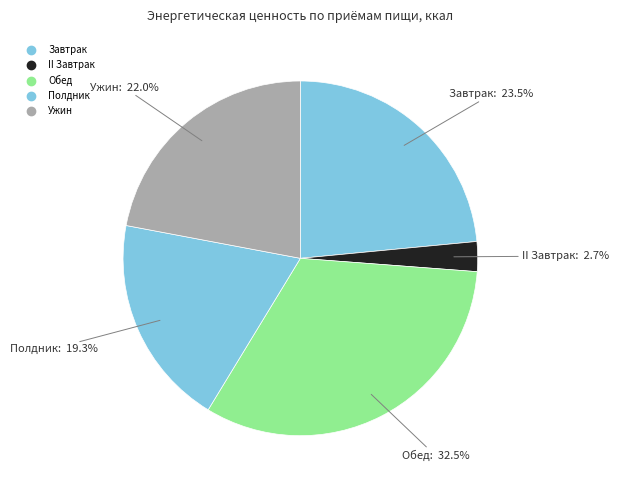

How many segments does this pie chart have?

5